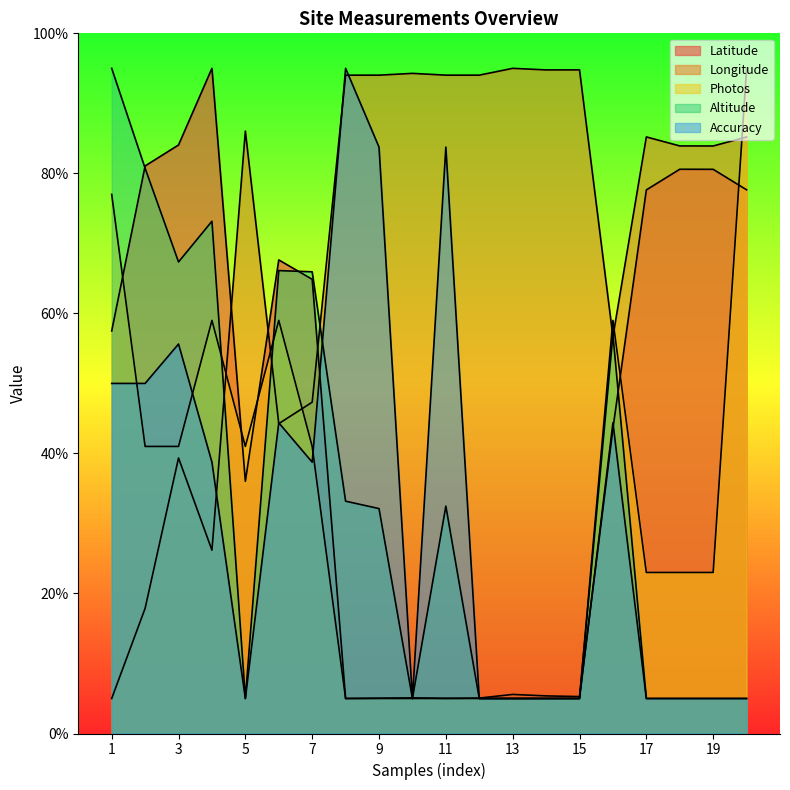

What is the value of the Accuracy point at the 16th from the left?

44.4